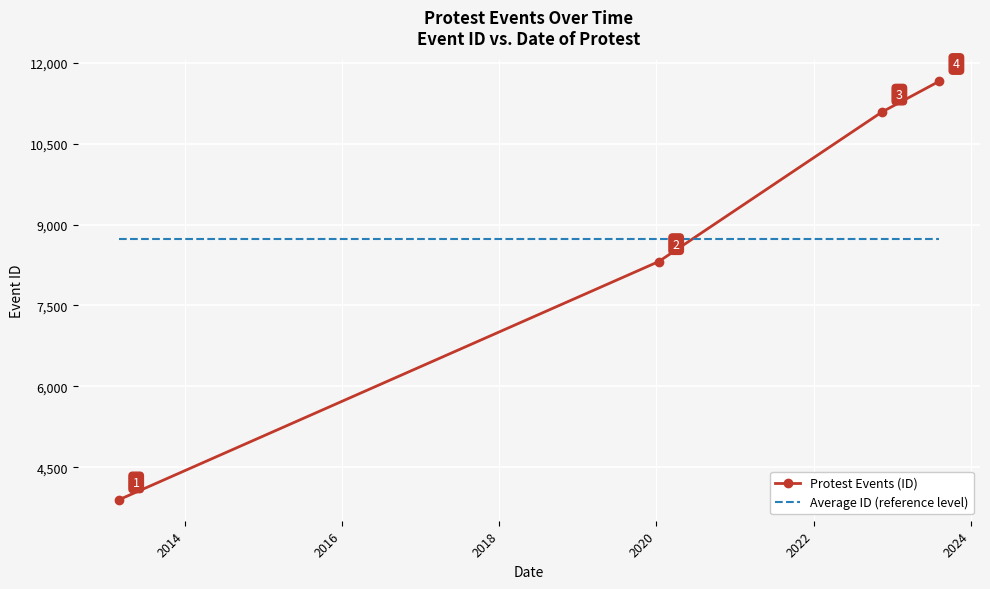

List the series in order of their peak value, lowest first.

Average ID (reference level), Protest Events (ID)